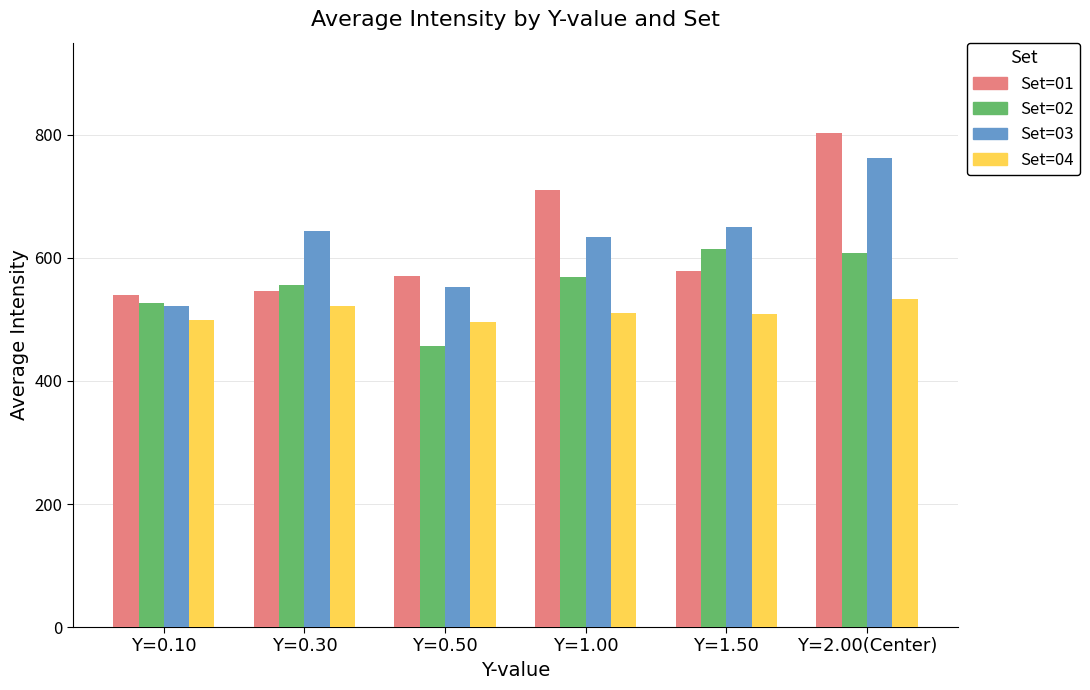

What is the difference between the maximum and minimum values in the Set=01 series?

264.6